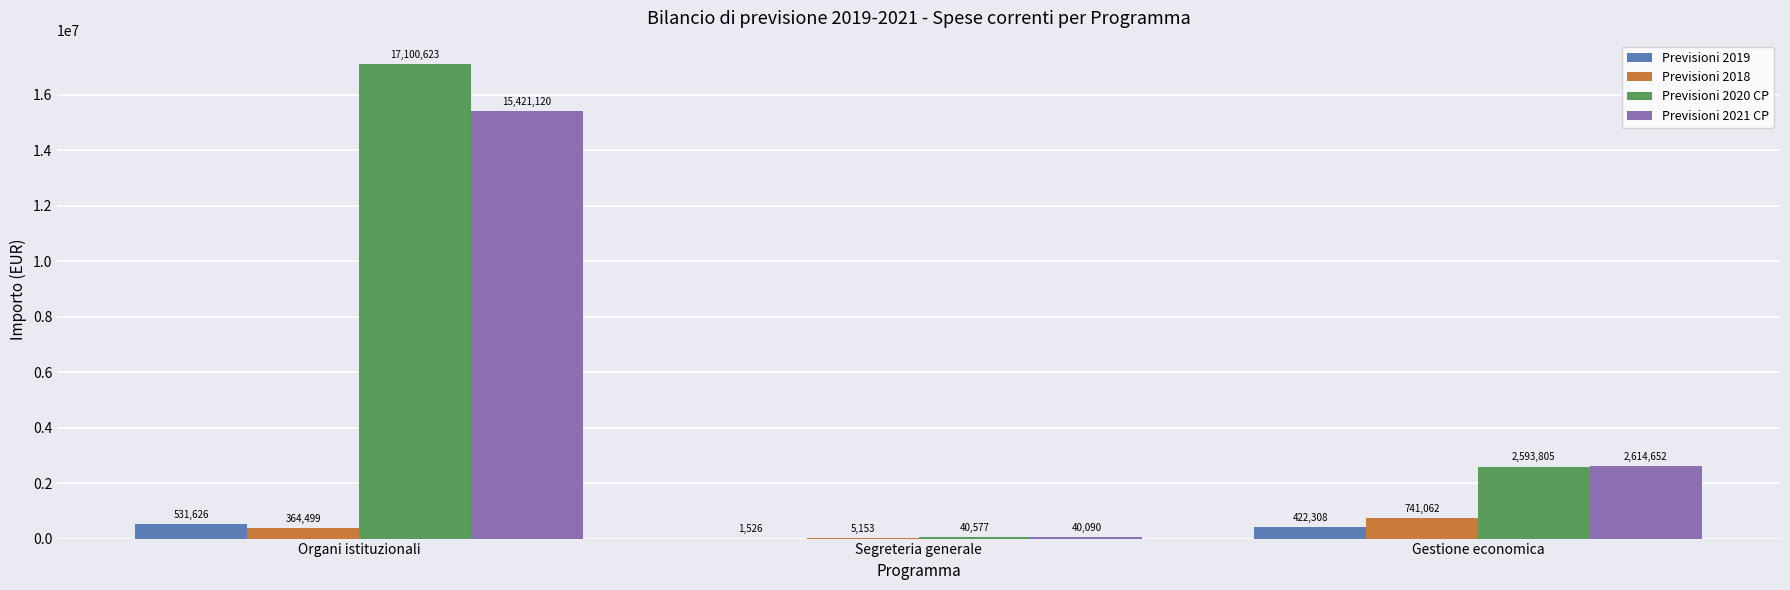

Read the Previsioni 2018 value at Organi istituzionali.

364498.8